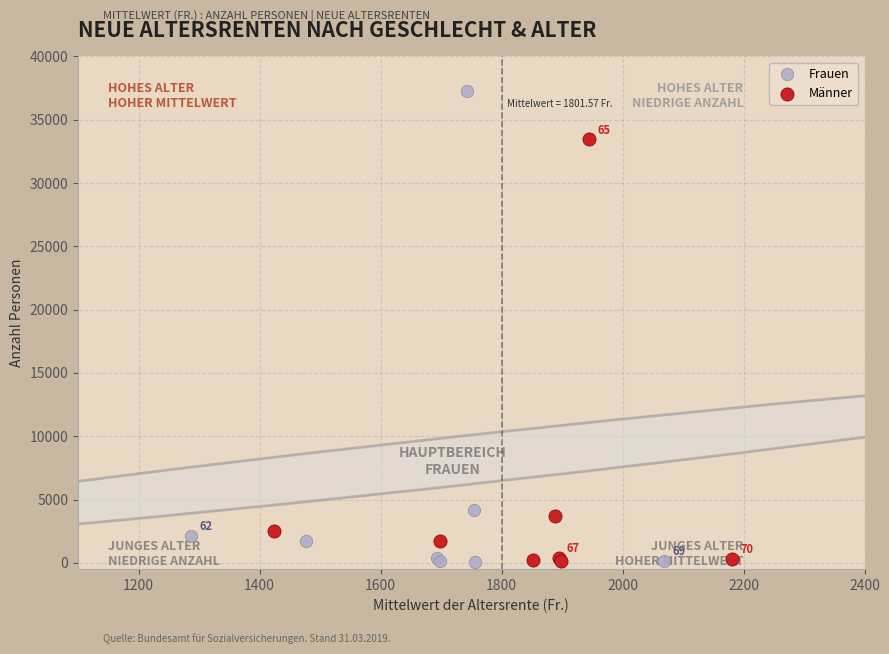

What are all the series names shown in the legend?

Frauen, Männer